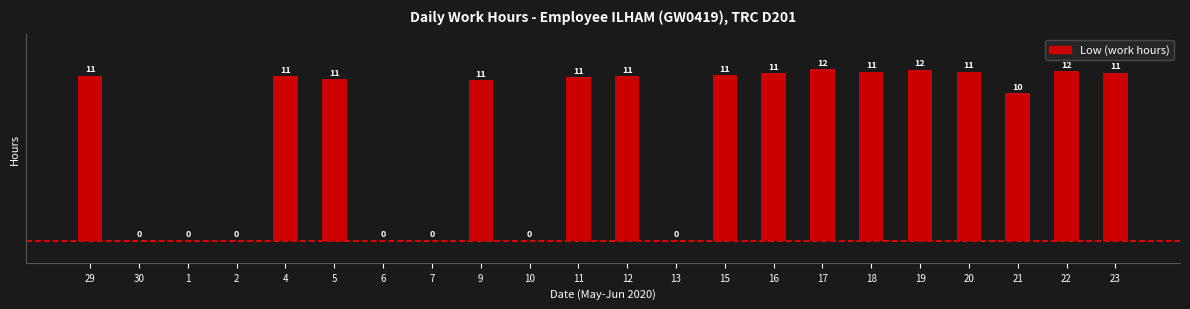

How many series are shown in this chart?

1